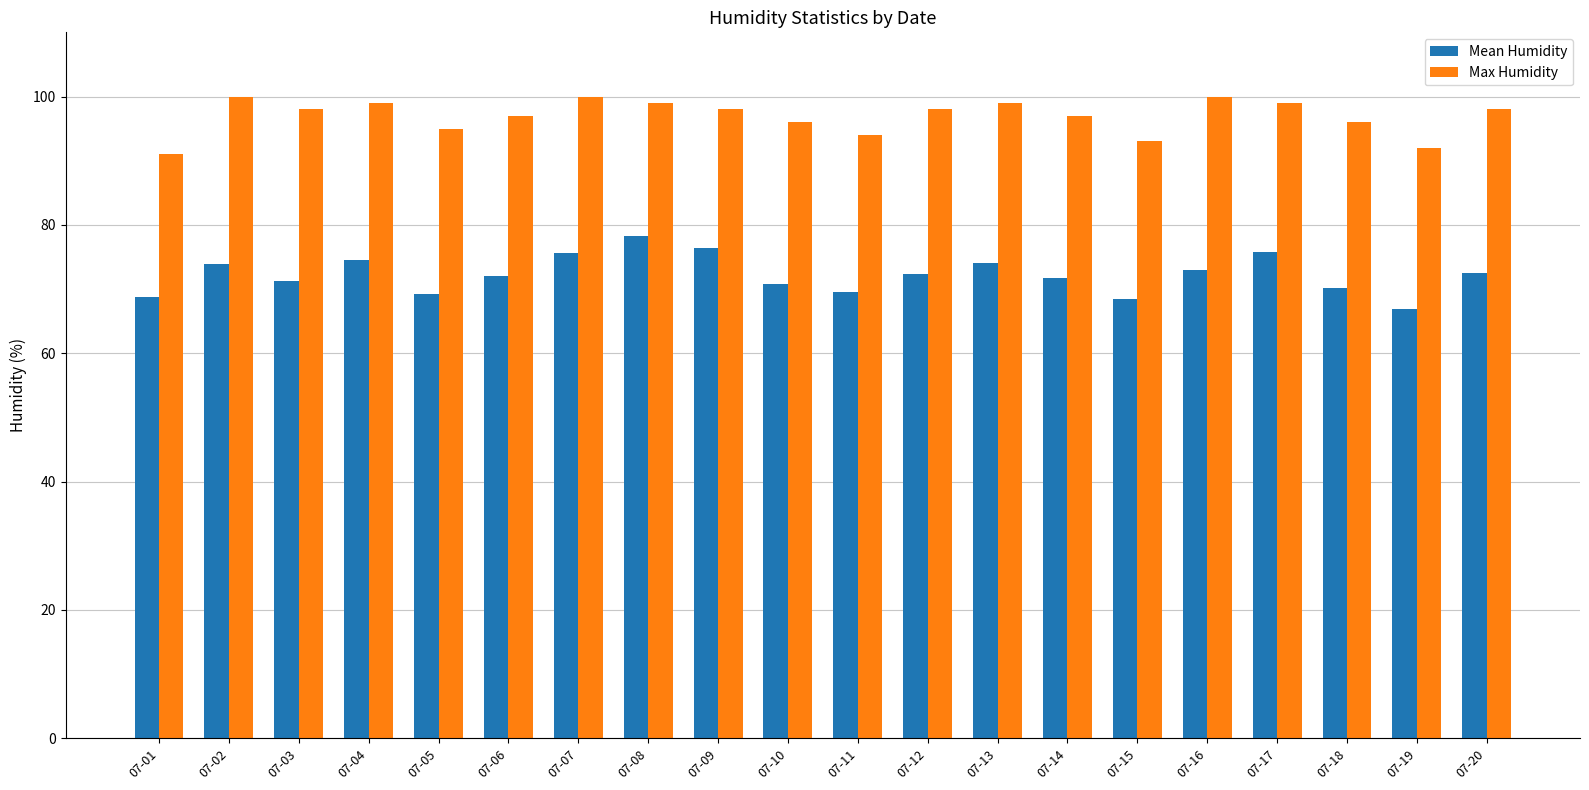

At which label does Mean Humidity reach its minimum?

07-19